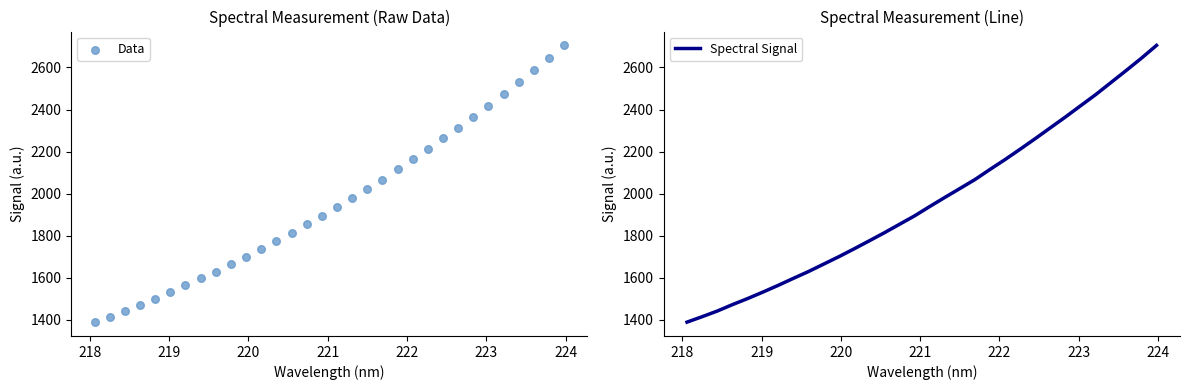

Which series contains the lowest Y value?

Data